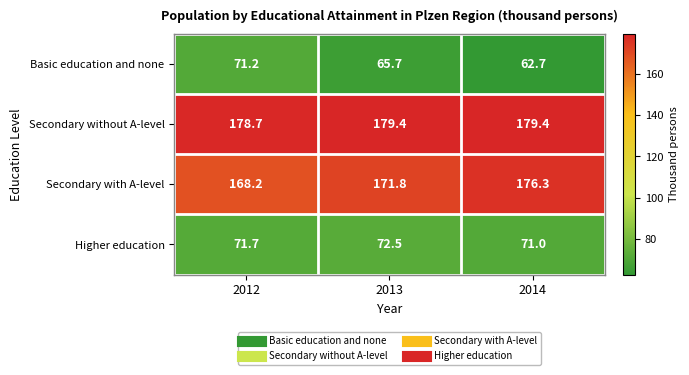

How many data points does each series have?

3